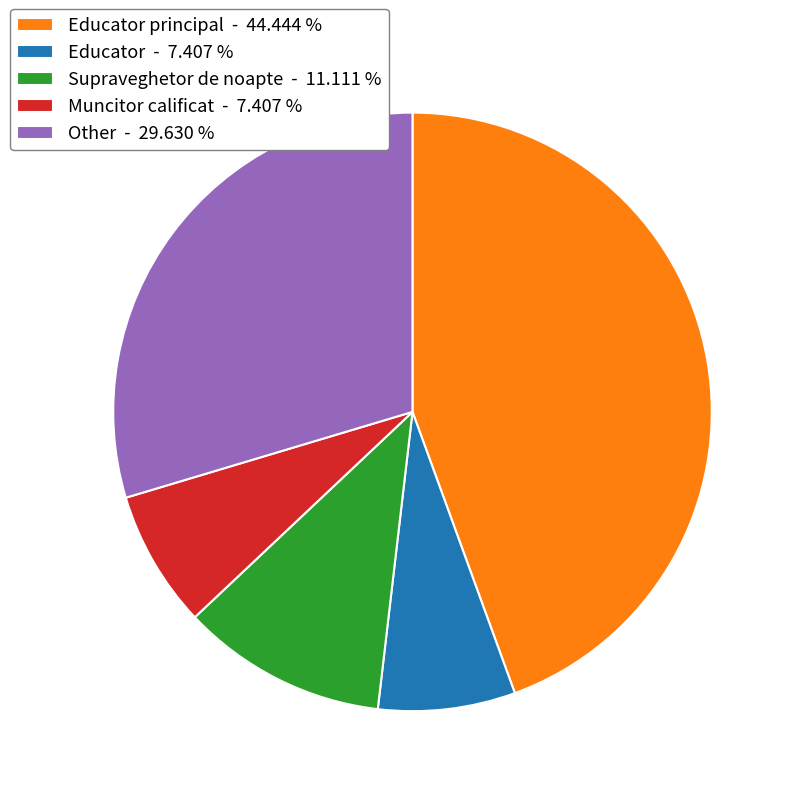

Which slice is the largest?

Educator principal - 44.444 %